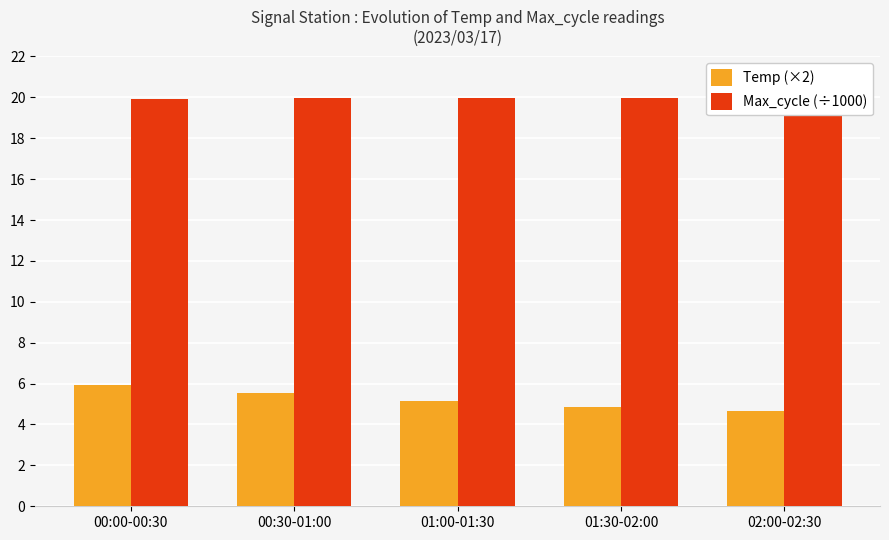

What is the minimum value for Temp (×2)?

4.7